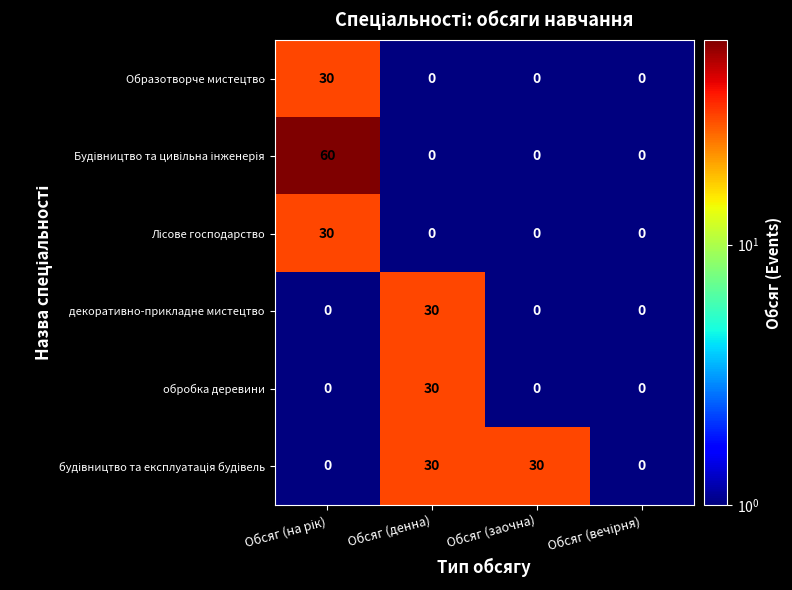

Which category has the highest value in the декоративно-прикладне мистецтво series?

Обсяг (денна)